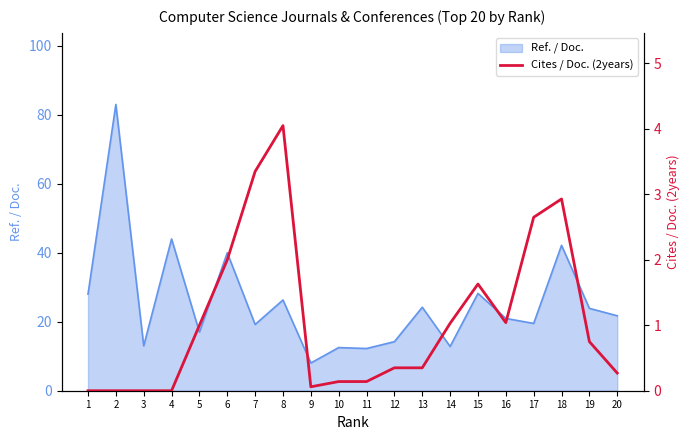

What is the highest value of the Ref. / Doc. series?

83.0